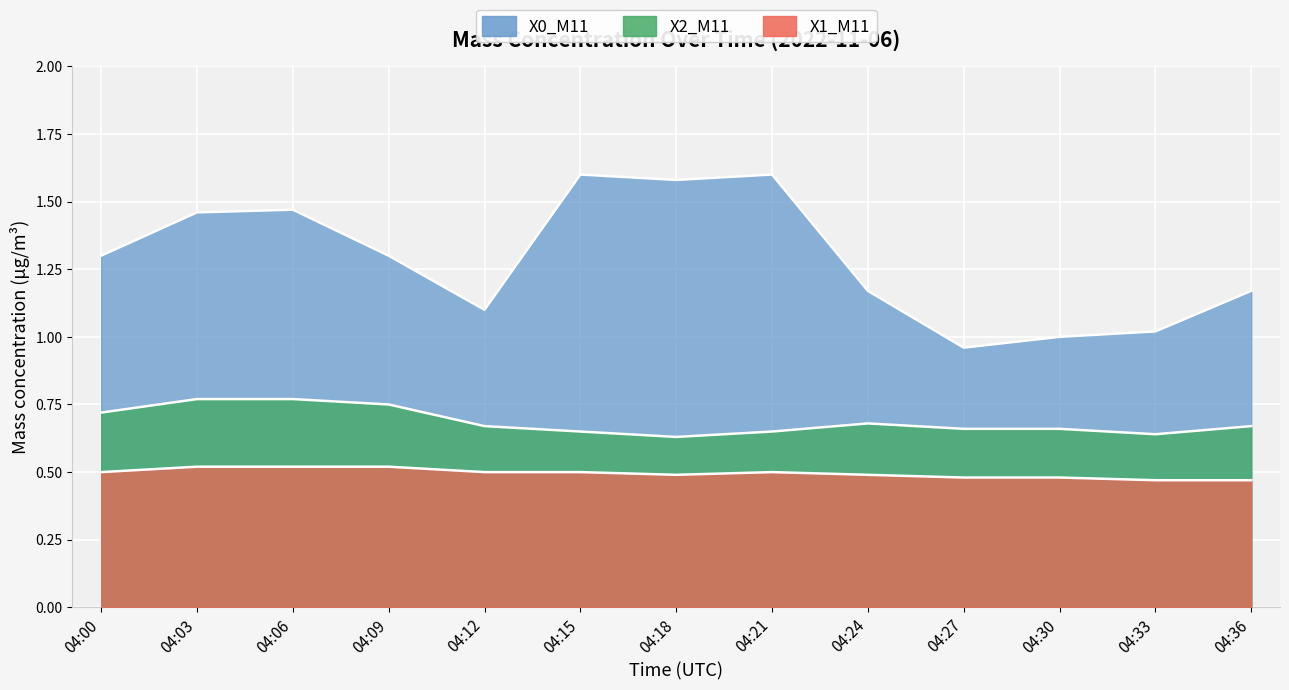

What is the average value of the X0_M11 series?

1.3